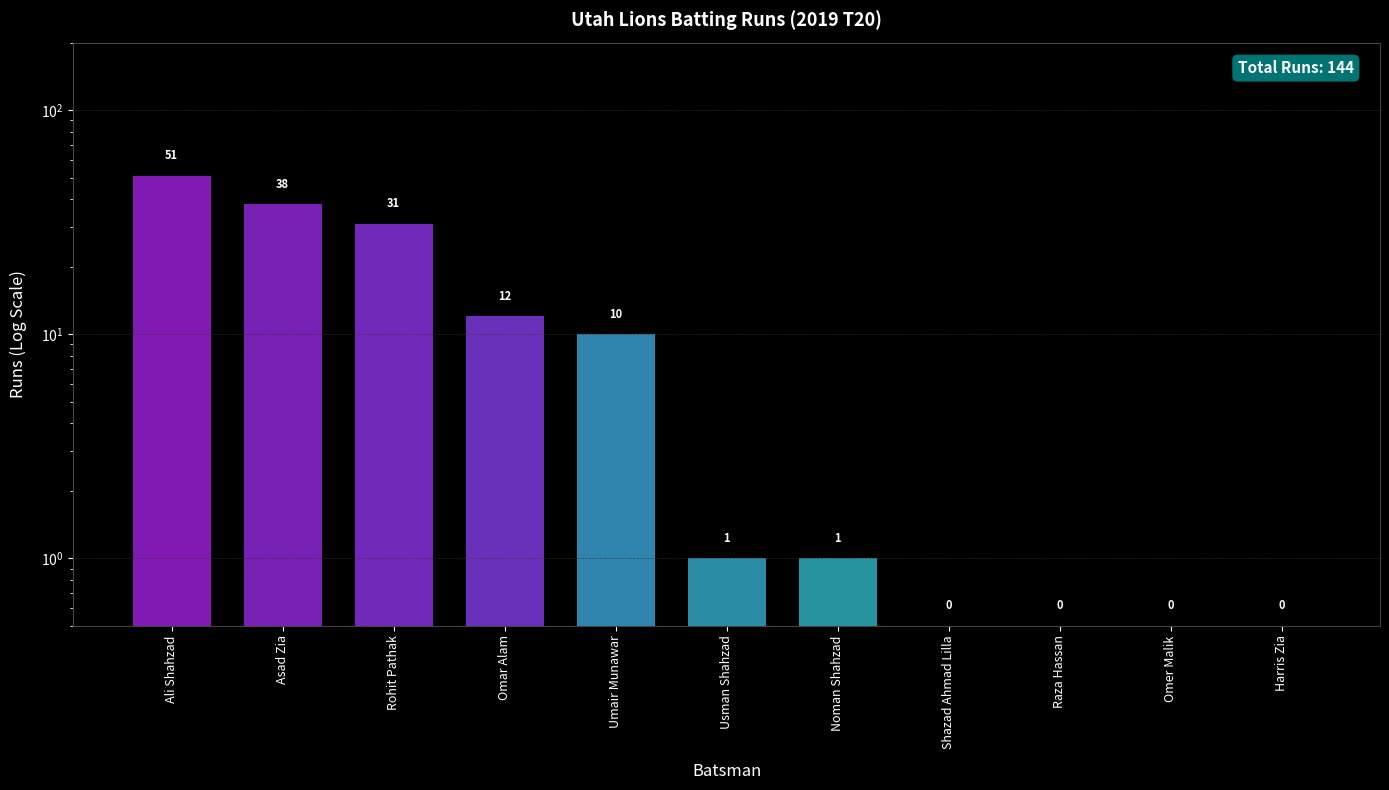

Reading left to right, extract all data points from this chart.

Ali Shahzad=51.0	Asad Zia=38.0	Rohit Pathak=31.0	Omar Alam=12.0	Umair Munawar=10.0	Usman Shahzad=1.0	Noman Shahzad=1.0	Shazad Ahmad Lilla=0.5	Raza Hassan=0.5	Omer Malik=0.5	Harris Zia=0.5